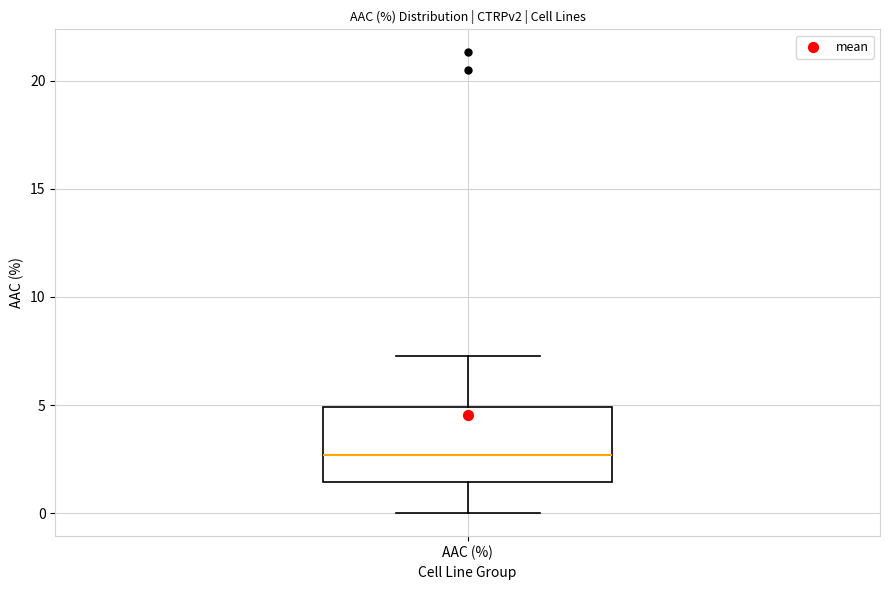

Transcribe this box plot: give where the median line is, the range the box spans, and where the two whiskers end, as read against the y-axis. The values are not printed on the chart, so give them approximately, as read against the axis.

median 2.5, box 1.5 to 5.0, whiskers 0.0 to 7.5